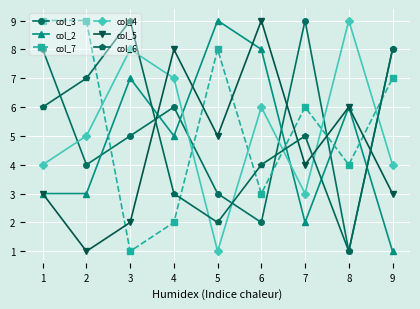

How many col_2 values are between 3 and 7?

5